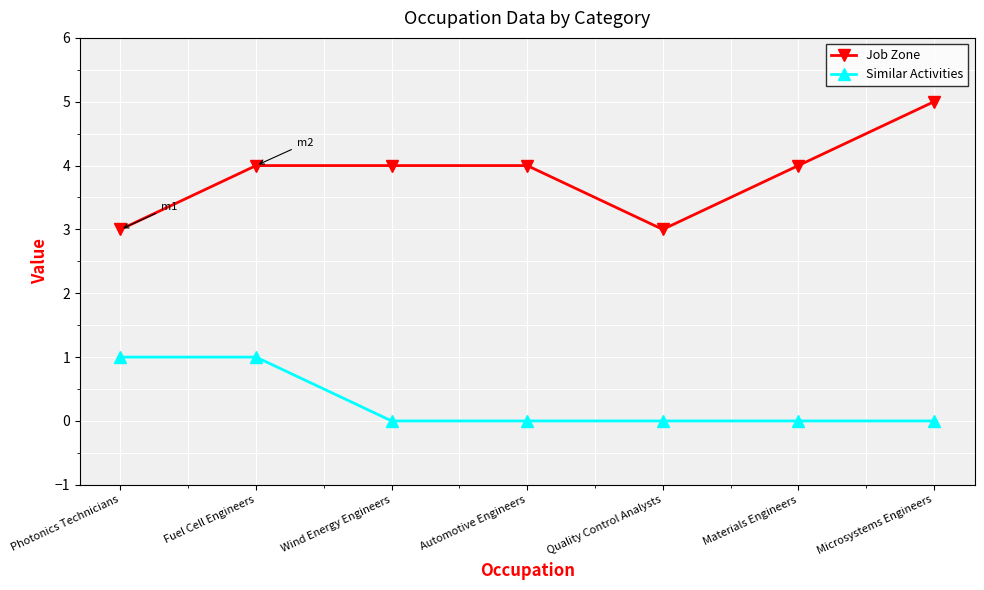

Is the value of Similar Activities at Automotive Engineers greater than the value of Job Zone at Fuel Cell Engineers?

No